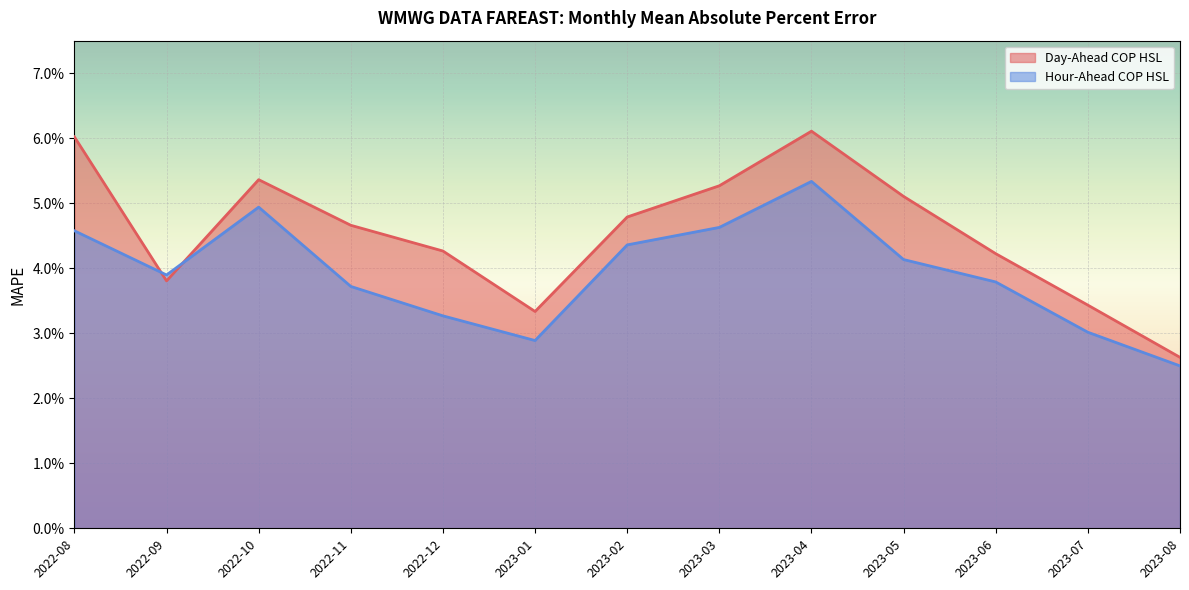

Where is the first local minimum for Day-Ahead COP HSL?

2022-09